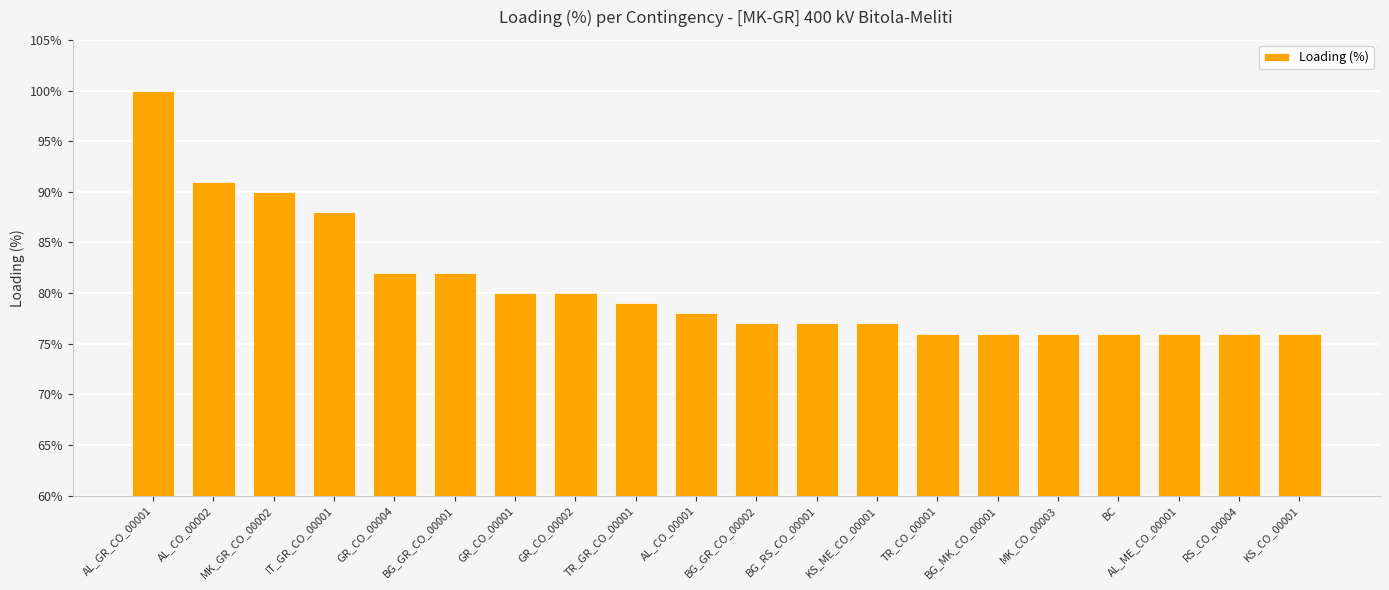

Are the bars grouped side by side (vs. stacked)?

No